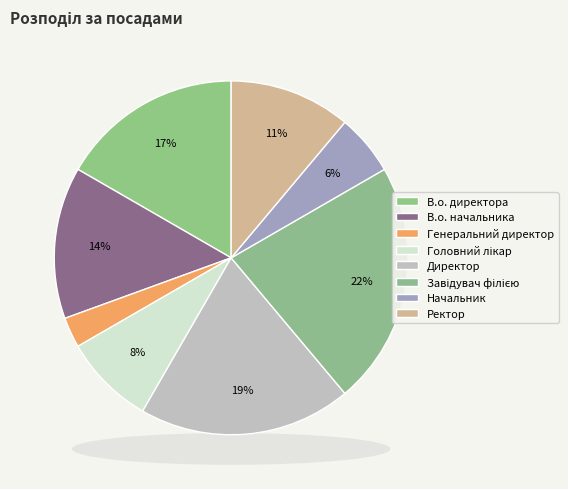

What is the ratio of the value at Головний лікар to the value at Генеральний директор?

3.0